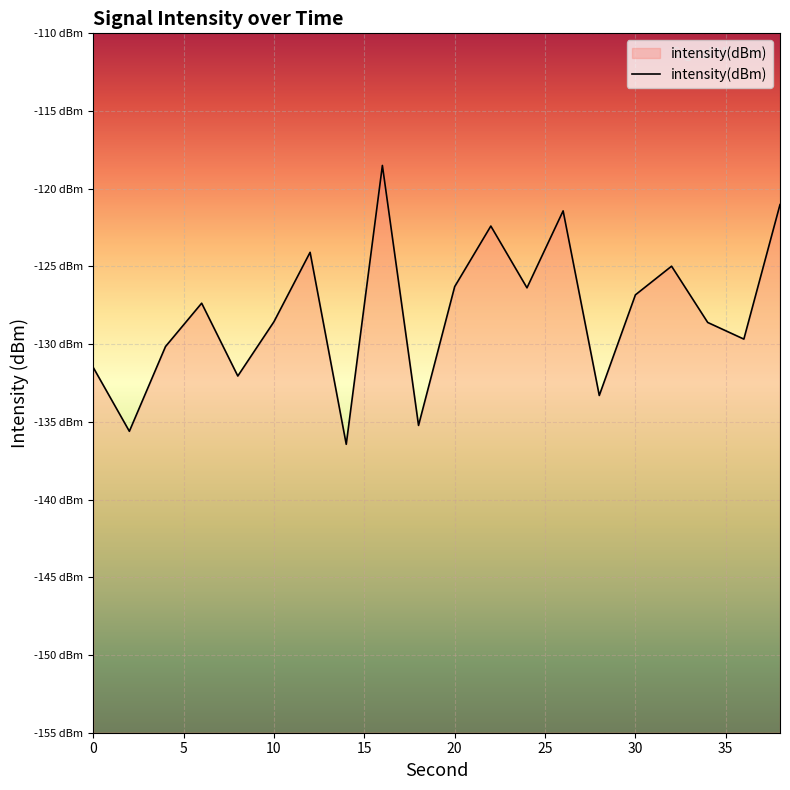

List the labels in order of value, largest first.

16, 38, 26, 22, 12, 32, 20, 24, 30, 6, 10, 34, 36, 4, 0, 8, 28, 18, 2, 14